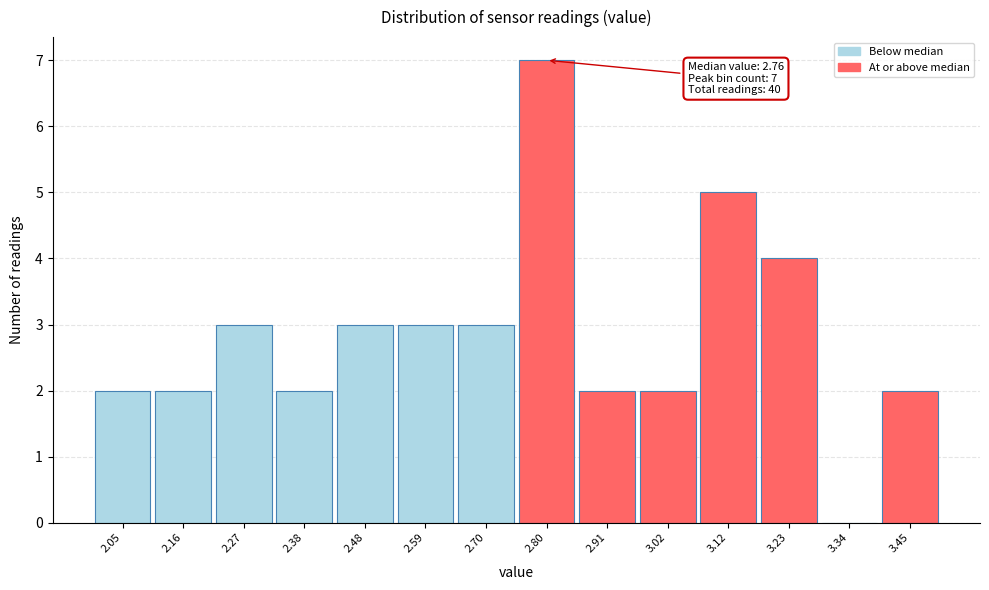

Which range on the x-axis has the tallest bar?

2.76 to 2.86